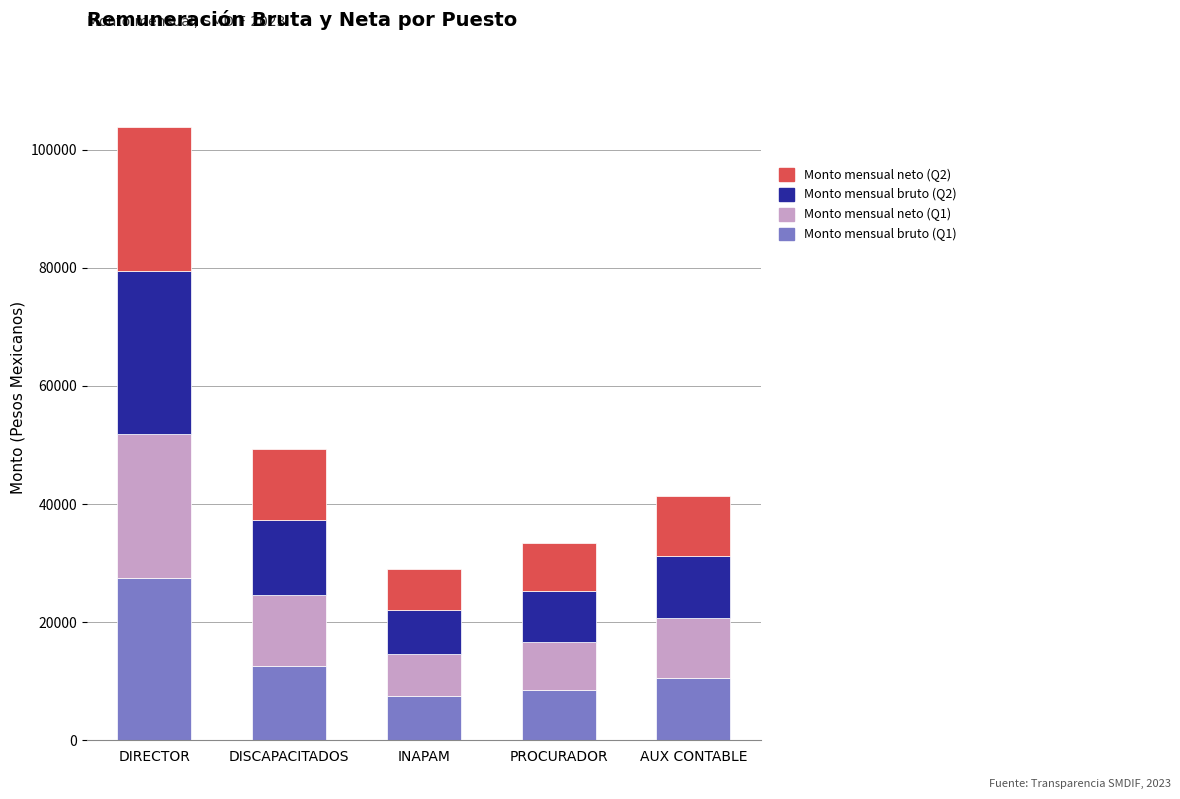

What is the difference between the maximum and second lowest values in the Monto mensual bruto (Q1) series?

18923.9